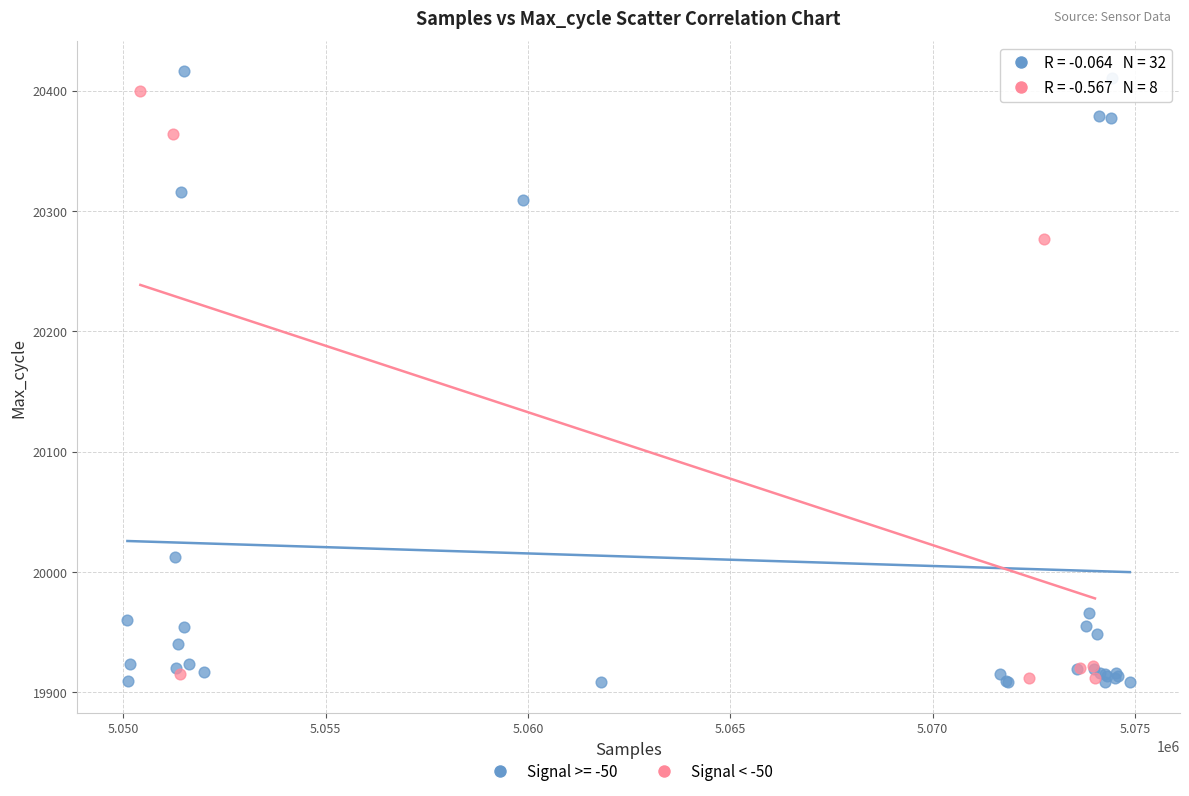

Which series has the widest spread of Y values?

Signal >= -50